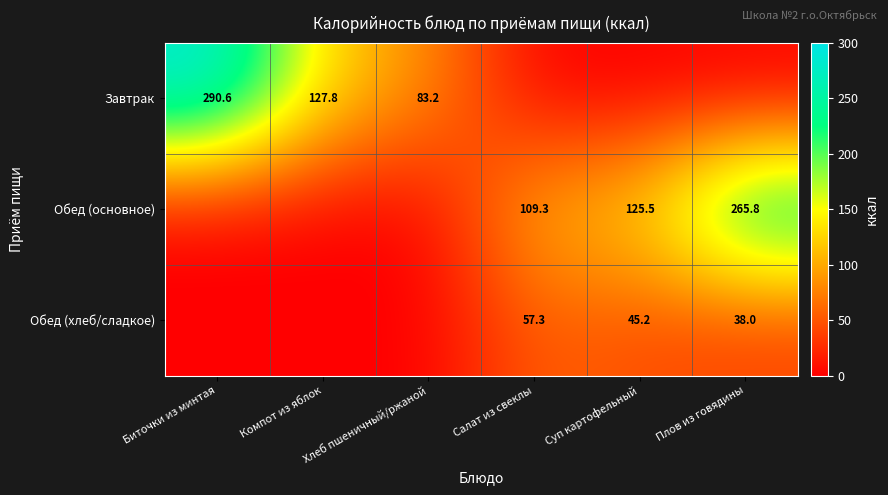

What is the sum of the Обед (основное) values at Салат из свеклы and Суп картофельный?

234.8